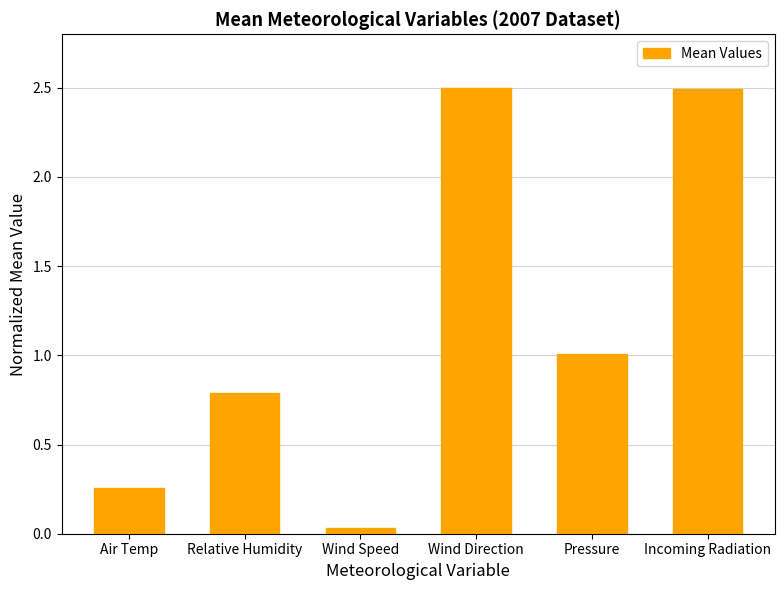

What is the change in value from Relative Humidity to Incoming Radiation?

+1.7